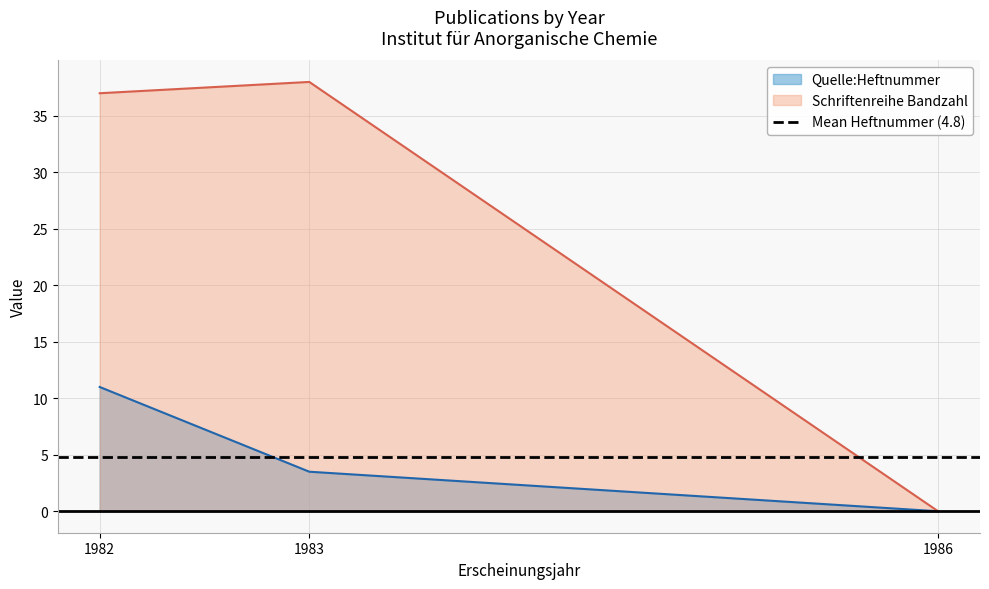

What are all the series names shown in the legend?

Quelle:Heftnummer, Schriftenreihe Bandzahl